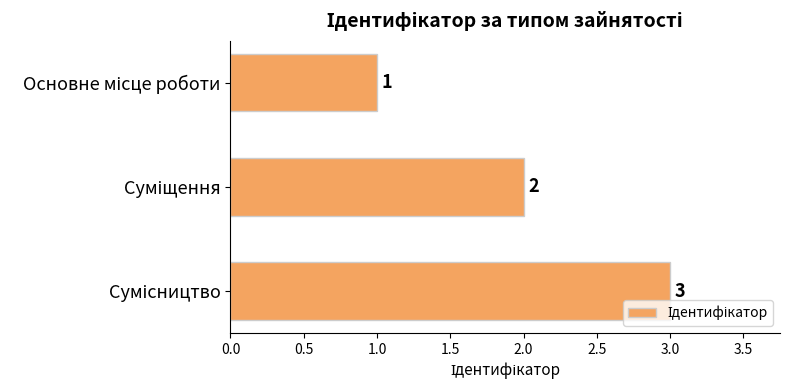

Count the values in the range 1 to 3.

3